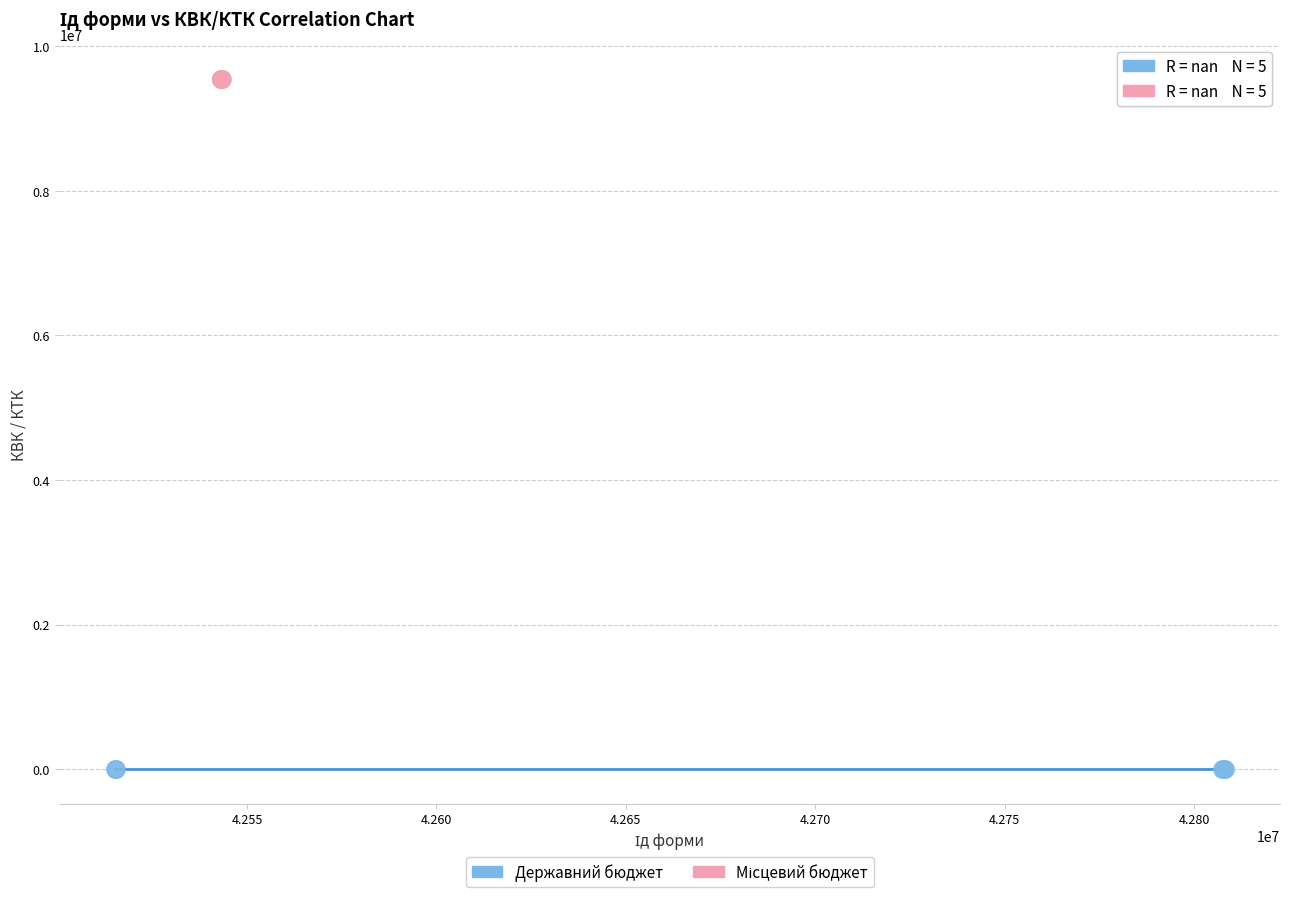

Which series reaches the minimum Y coordinate?

Державний бюджет